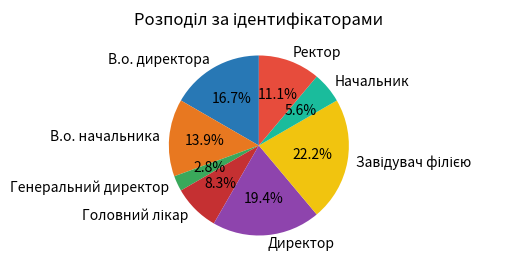

Do Директор and Ректор together represent more than half of the pie?

No